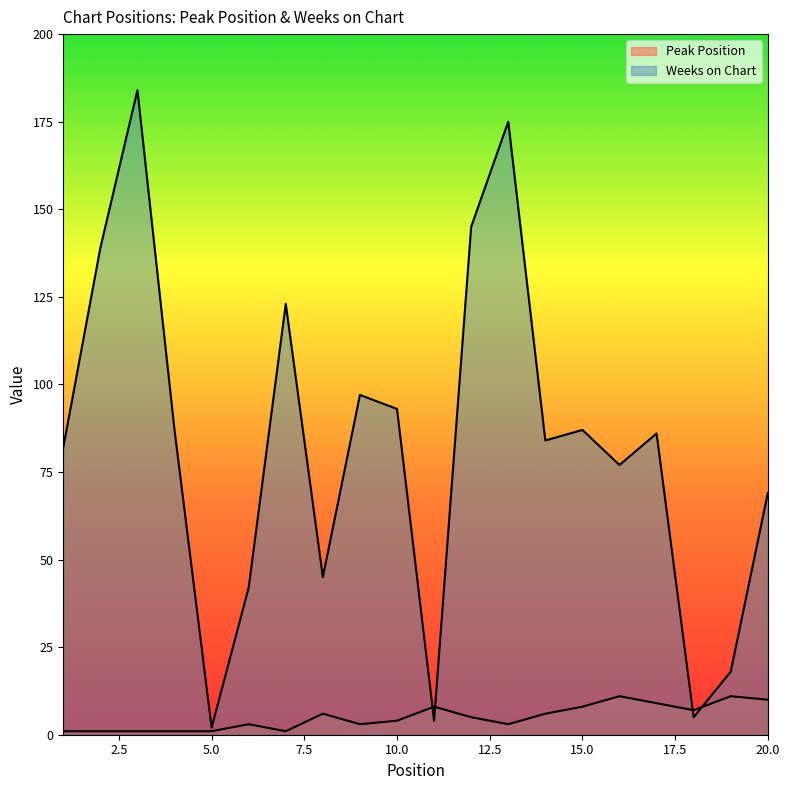

What is the sum of all Peak Position values?

100